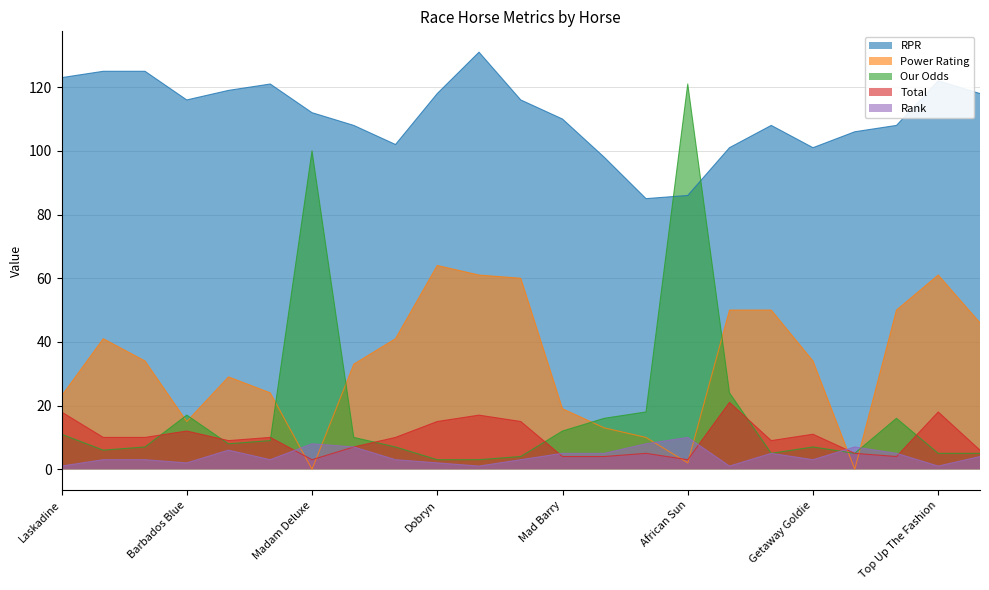

At which category is the sum across all series the highest?

Madam Deluxe